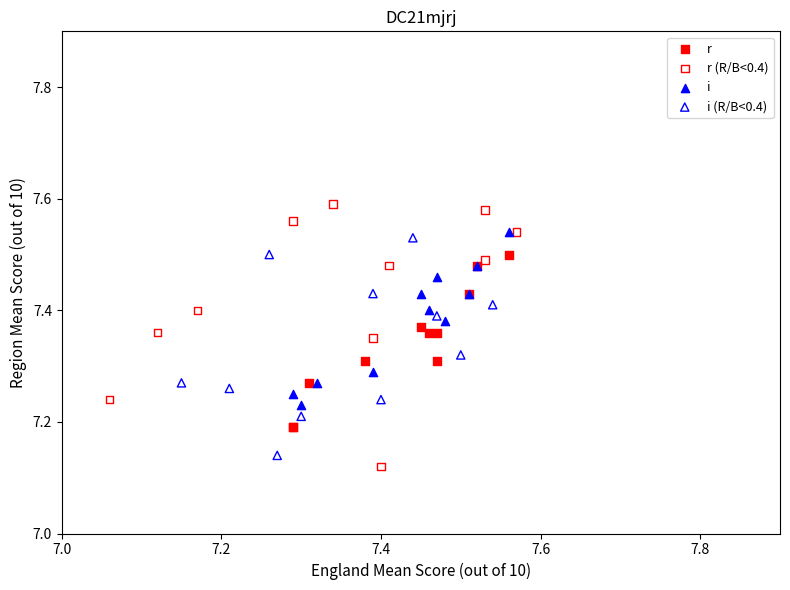

Which series has the widest spread of Y values?

r (R/B<0.4)